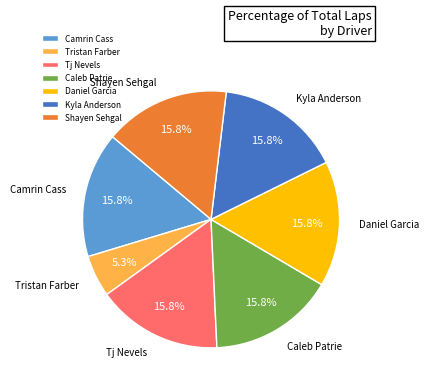

True or false: Daniel Garcia accounts for 16% of the total.

True